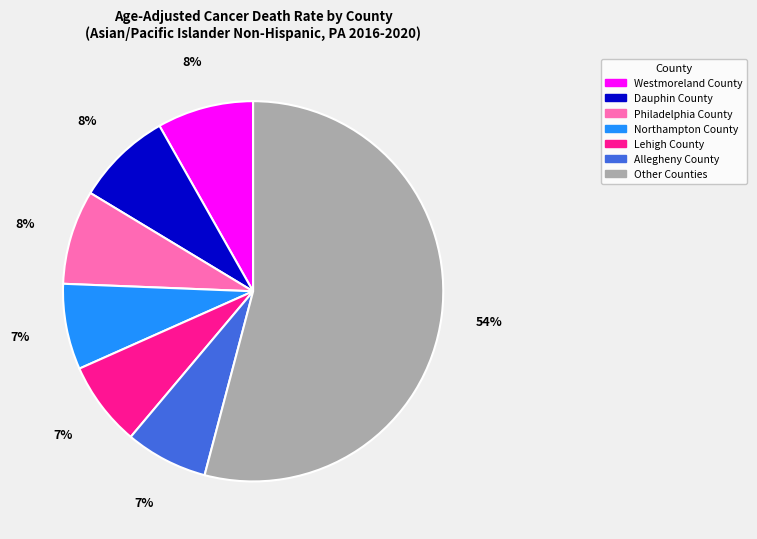

Which has a higher value, Lehigh County or Dauphin County?

Dauphin County